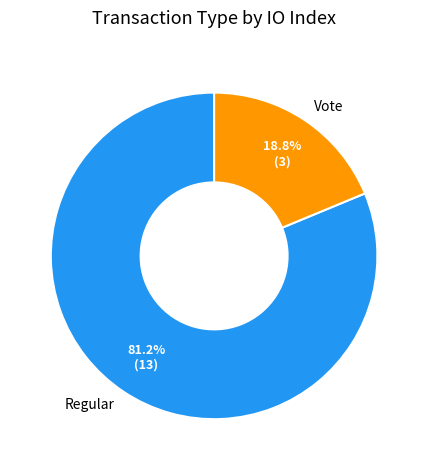

True or false: Regular accounts for 81% of the total.

True